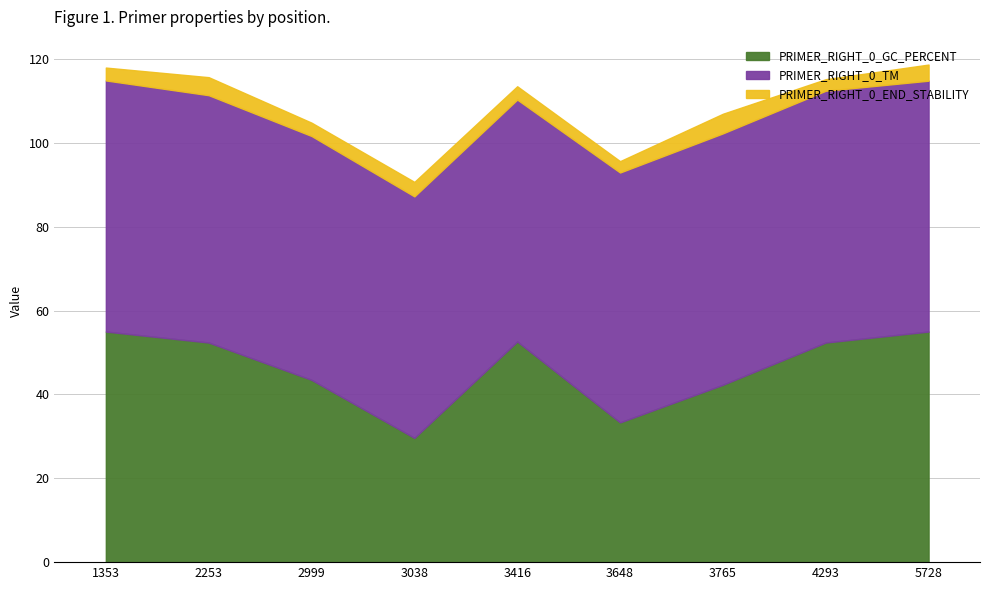

In PRIMER_RIGHT_0_END_STABILITY, how many points are higher than both neighbors (excluding endpoints)?

3